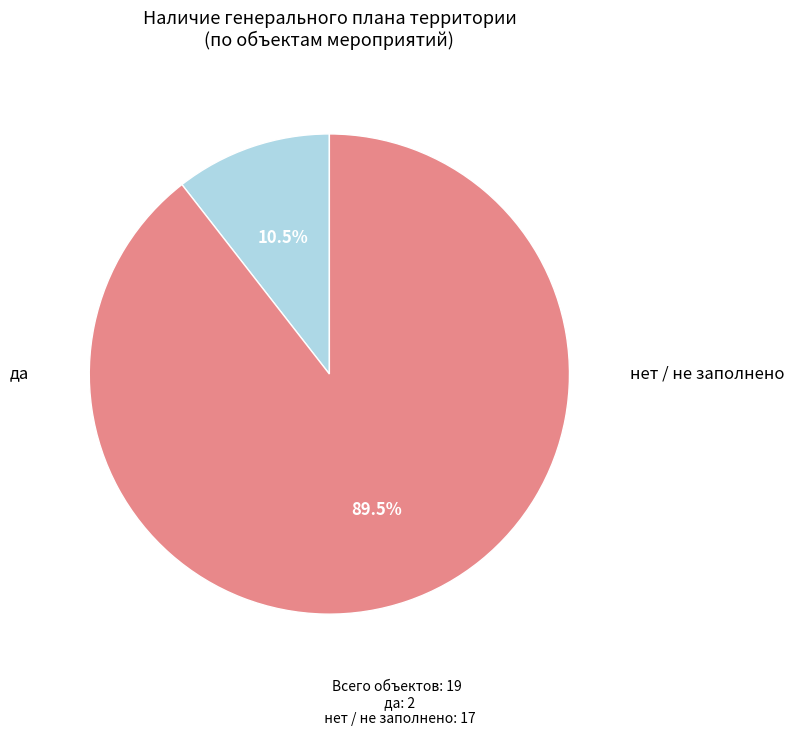

Is there a majority slice in this chart?

Yes